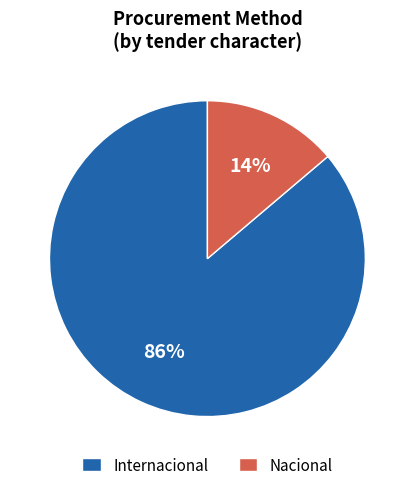

How many segments does this pie chart have?

2